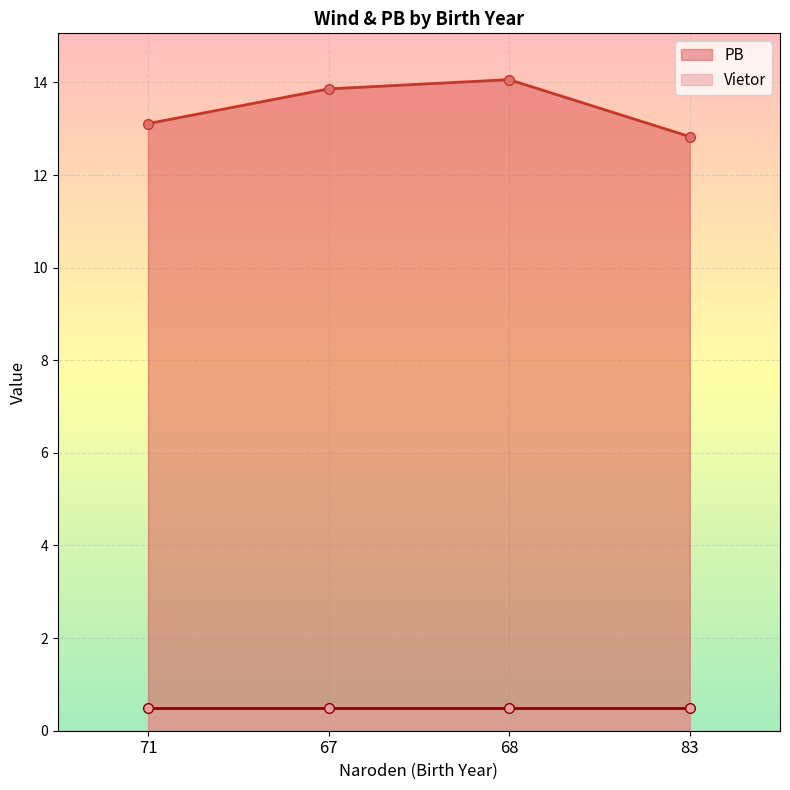

The chart shows a value of 4.5 at 67. True or false?

False